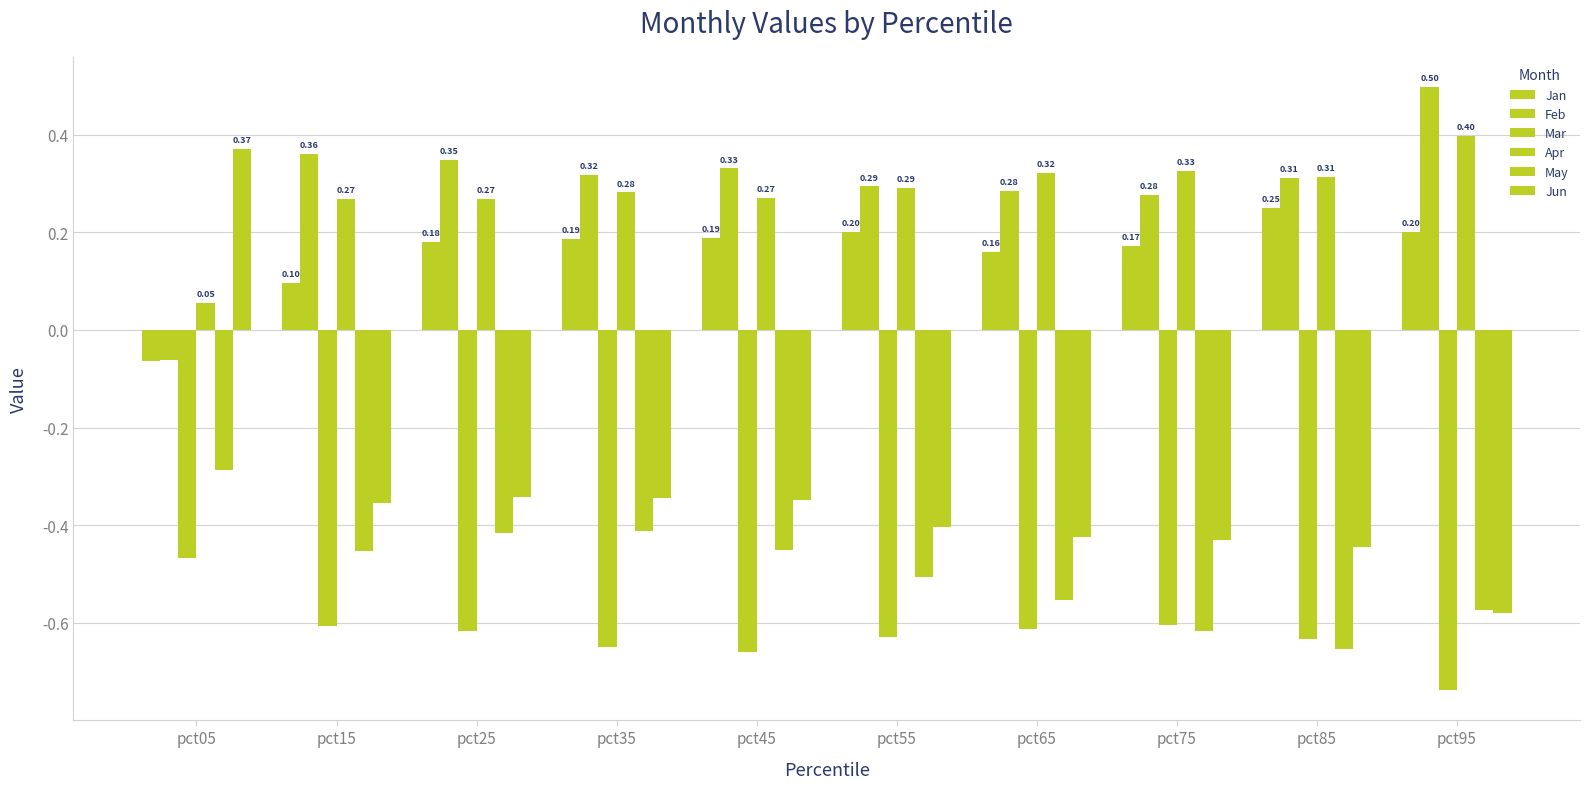

Reading left to right, extract all data points from this chart.

Jan: pct05=-0.1	pct15=0.1	pct25=0.2	pct35=0.2	pct45=0.2	pct55=0.2	pct65=0.2	pct75=0.2	pct85=0.2	pct95=0.2
Feb: pct05=-0.1	pct15=0.4	pct25=0.3	pct35=0.3	pct45=0.3	pct55=0.3	pct65=0.3	pct75=0.3	pct85=0.3	pct95=0.5
Mar: pct05=-0.5	pct15=-0.6	pct25=-0.6	pct35=-0.7	pct45=-0.7	pct55=-0.6	pct65=-0.6	pct75=-0.6	pct85=-0.6	pct95=-0.7
Apr: pct05=0.1	pct15=0.3	pct25=0.3	pct35=0.3	pct45=0.3	pct55=0.3	pct65=0.3	pct75=0.3	pct85=0.3	pct95=0.4
May: pct05=-0.3	pct15=-0.5	pct25=-0.4	pct35=-0.4	pct45=-0.5	pct55=-0.5	pct65=-0.6	pct75=-0.6	pct85=-0.7	pct95=-0.6
Jun: pct05=0.4	pct15=-0.4	pct25=-0.3	pct35=-0.3	pct45=-0.3	pct55=-0.4	pct65=-0.4	pct75=-0.4	pct85=-0.4	pct95=-0.6